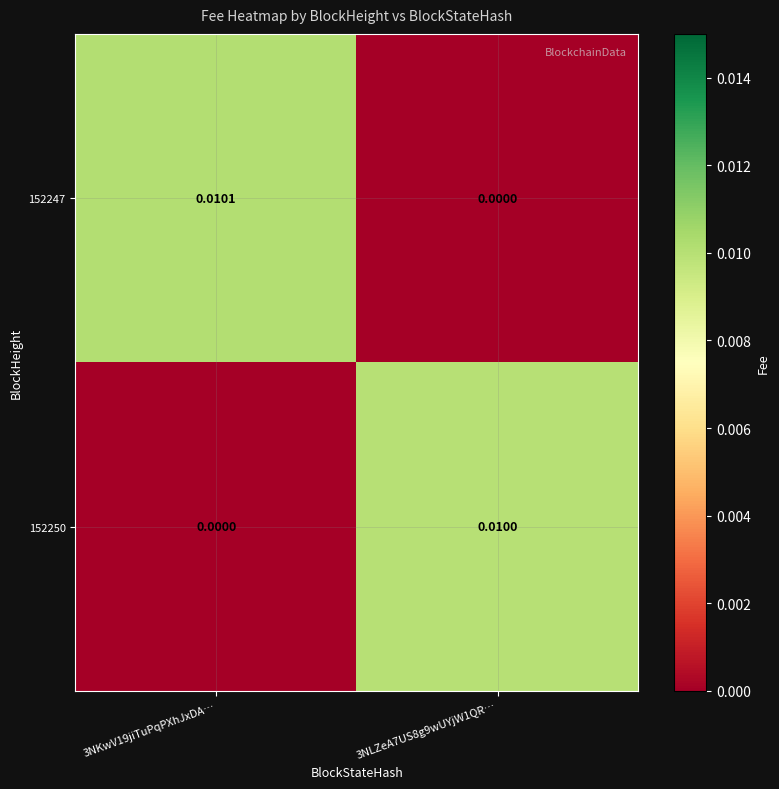

Is the value of 152247 at 3NKwV19jiTuPqPXhJxDA… greater than the value of 152250 at 3NLZeA7US8g9wUYjW1QR…?

Yes